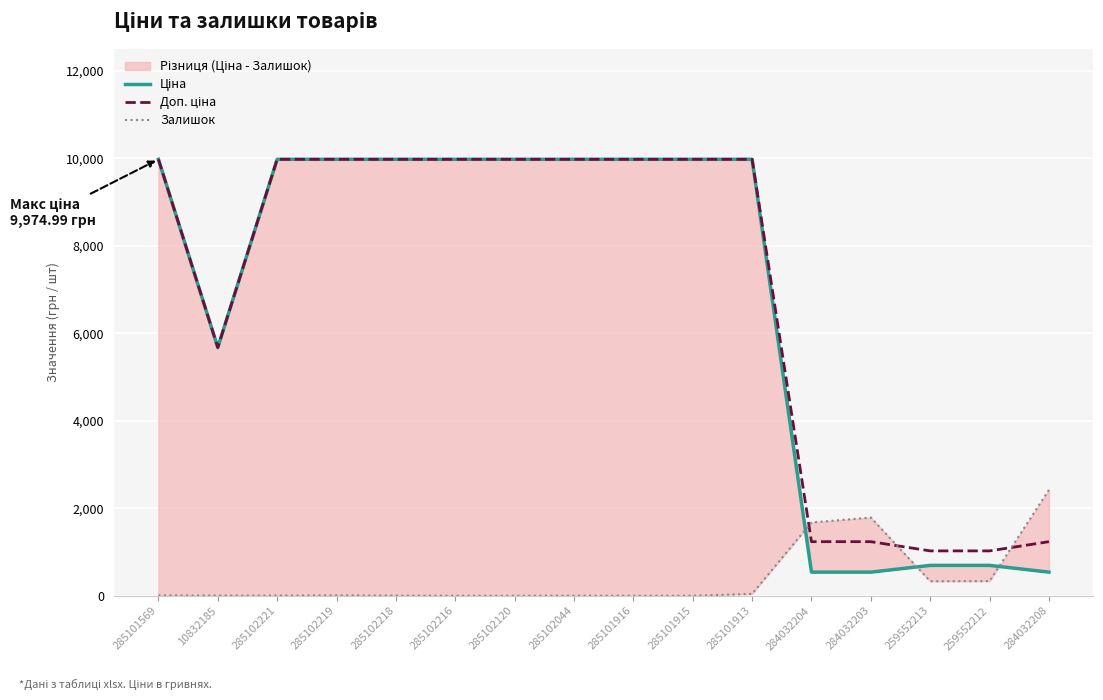

Count the number of categories in the chart.

16